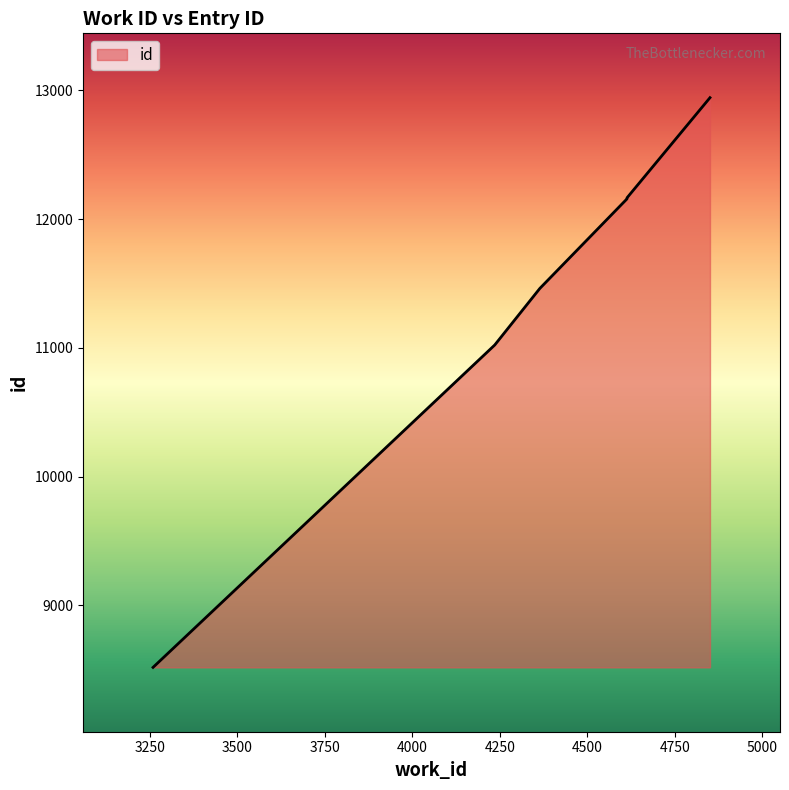

True or false: the data shows 11462 at 4364.

True